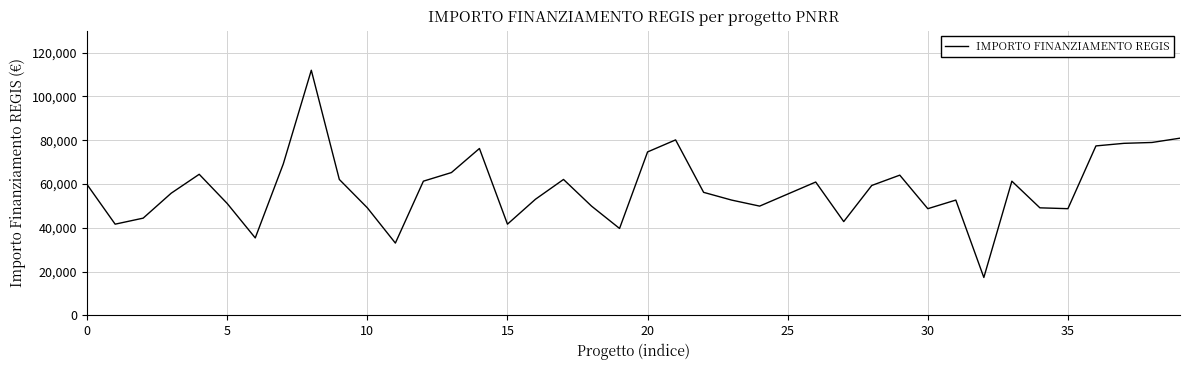

Is this an area chart (filled region under the line)?

No